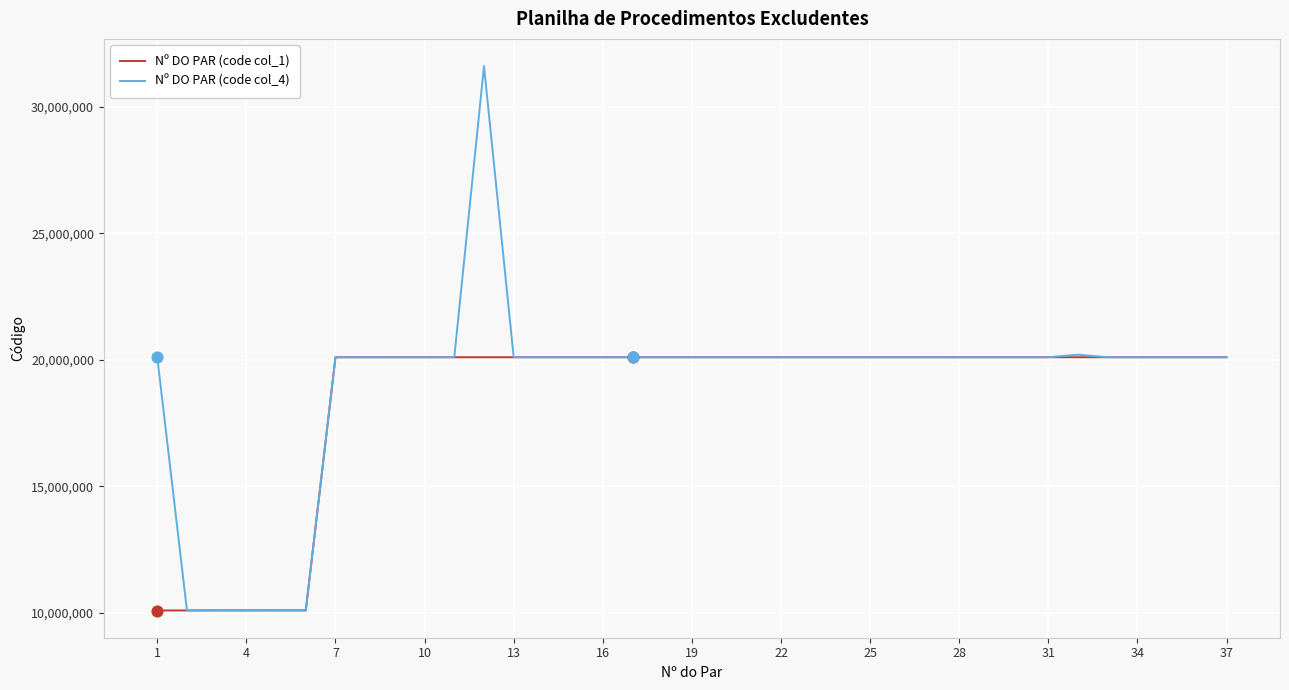

Which series has the largest total across all categories?

Nº DO PAR (code col_4)